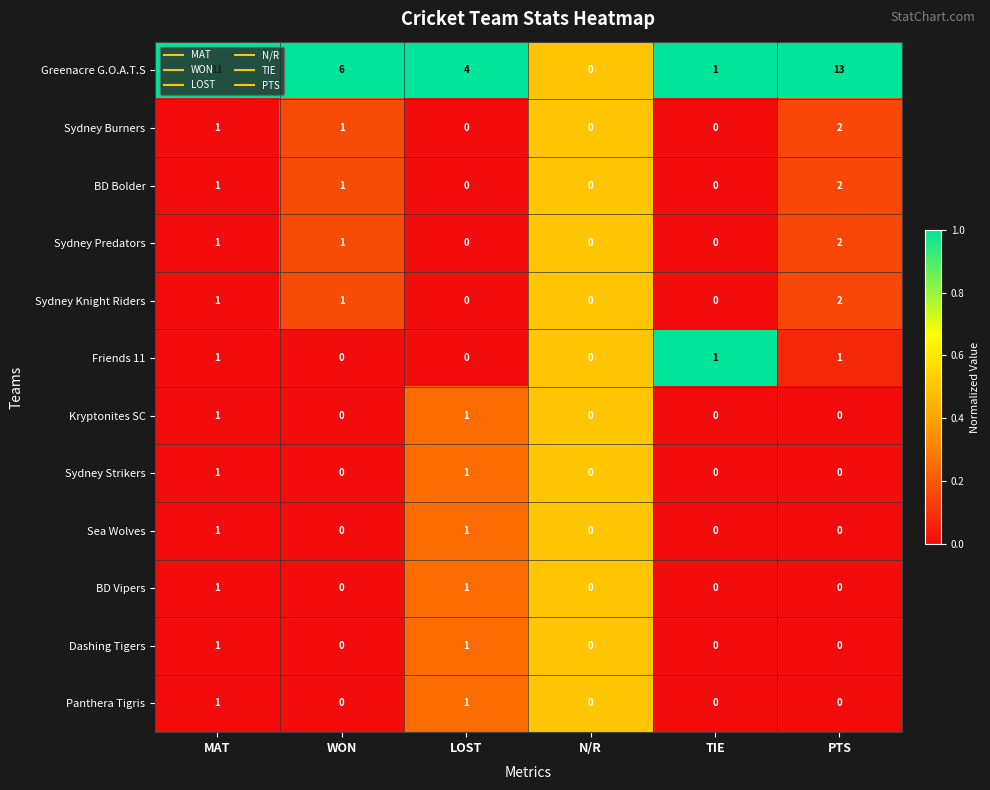

What is the total value across all series at WON?

10